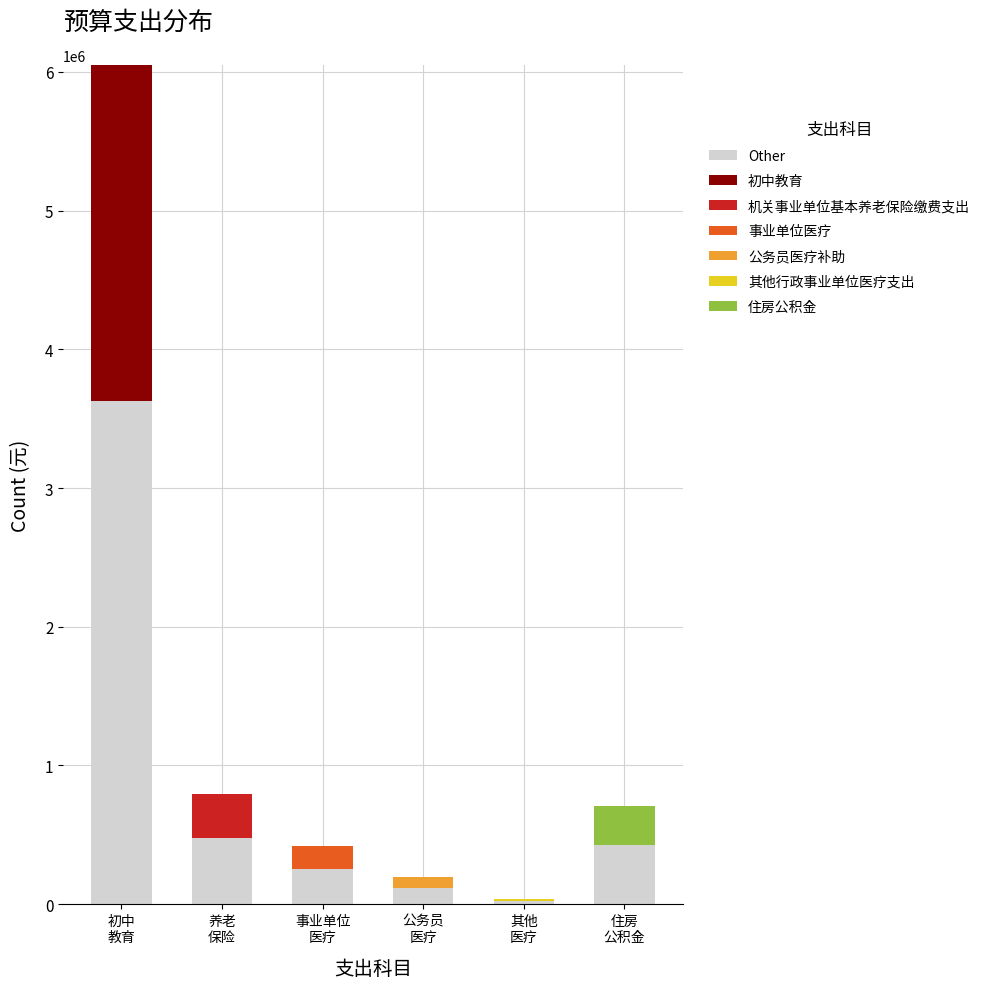

How many data points in Other are above 425145?

3